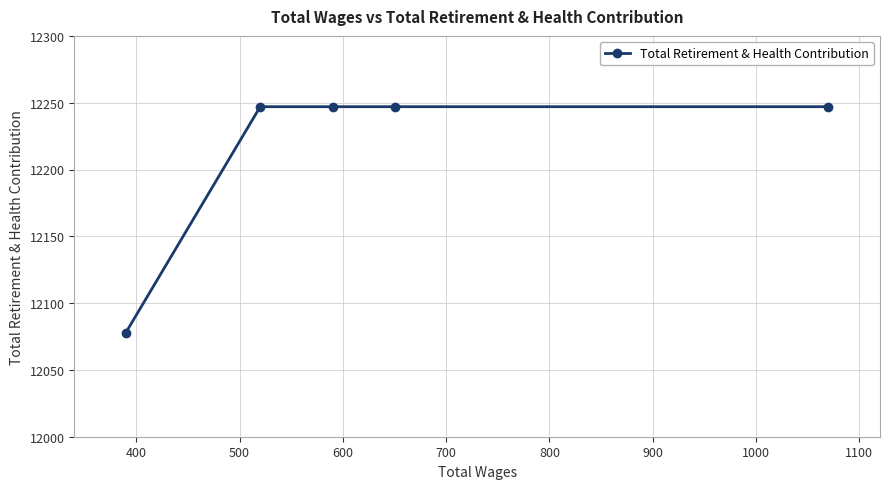

How many series are shown in this chart?

1